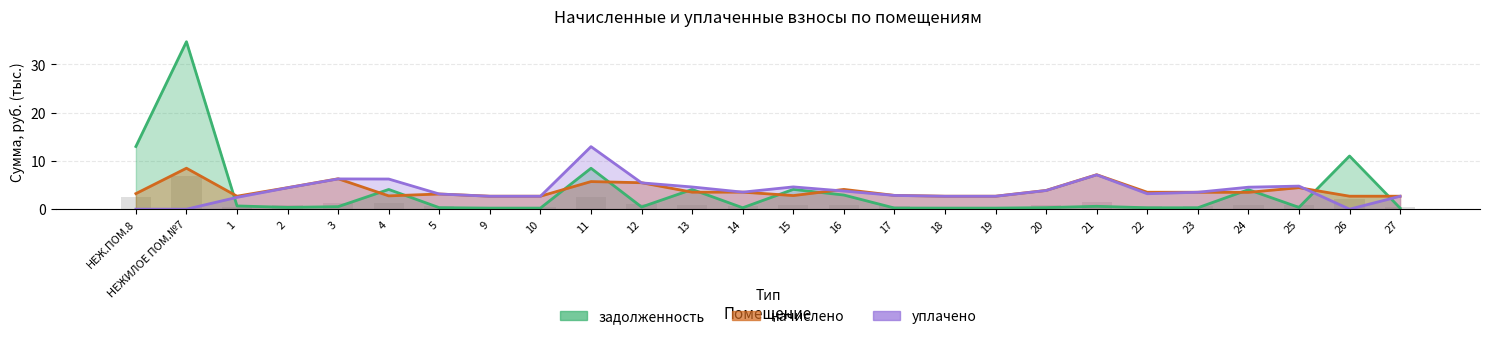

What is the difference between the уплачено values at 25 and 3?

1.5